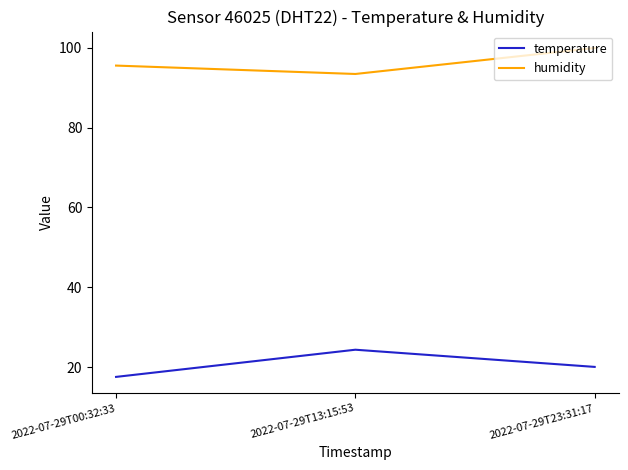

The humidity series shows 162.4 at 2022-07-29T00:32:33. True or false?

False